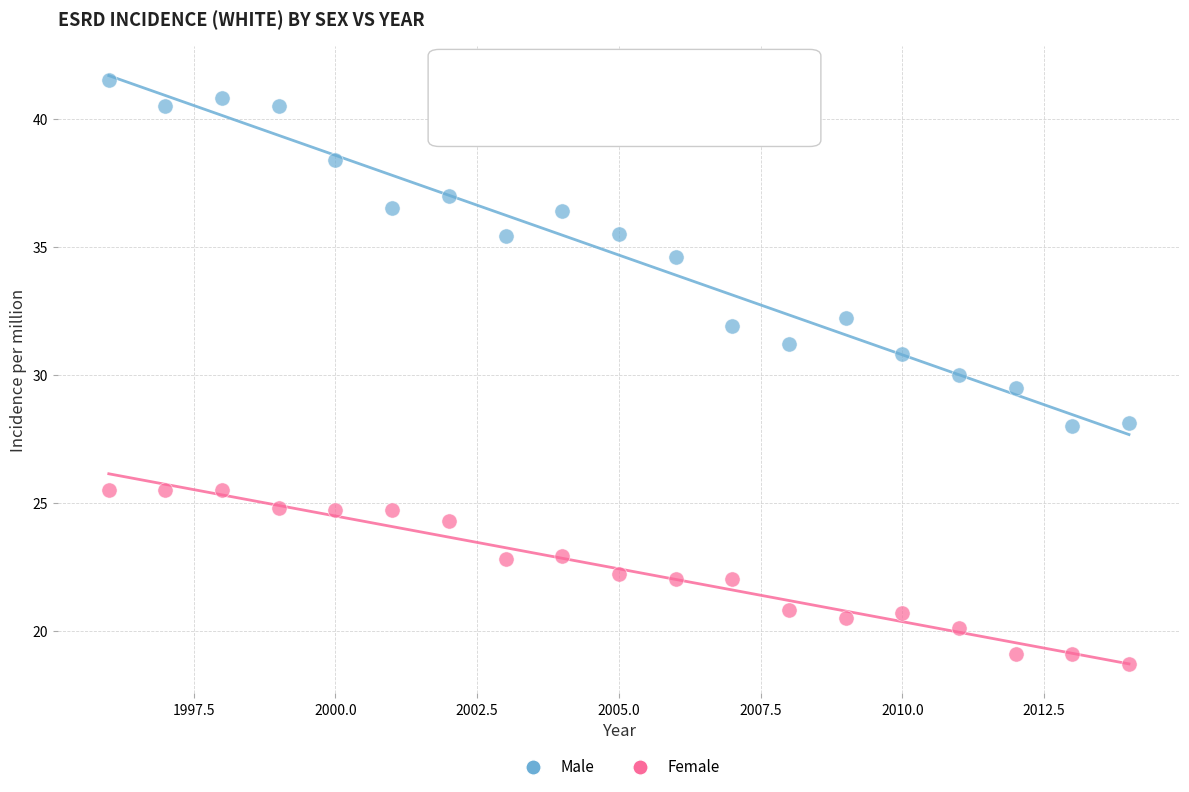

Across all data points, what is the range of Y values (max minus min)?

22.8